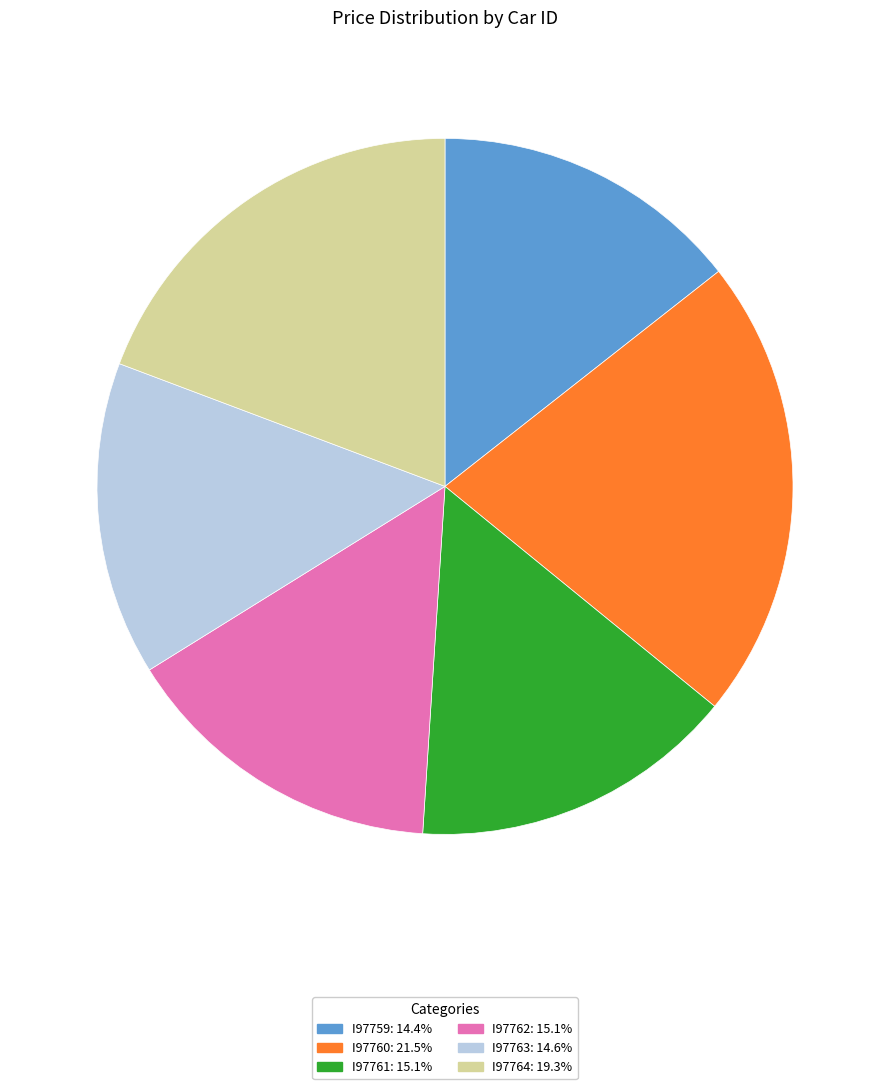

Is I97763 the majority of the pie?

No